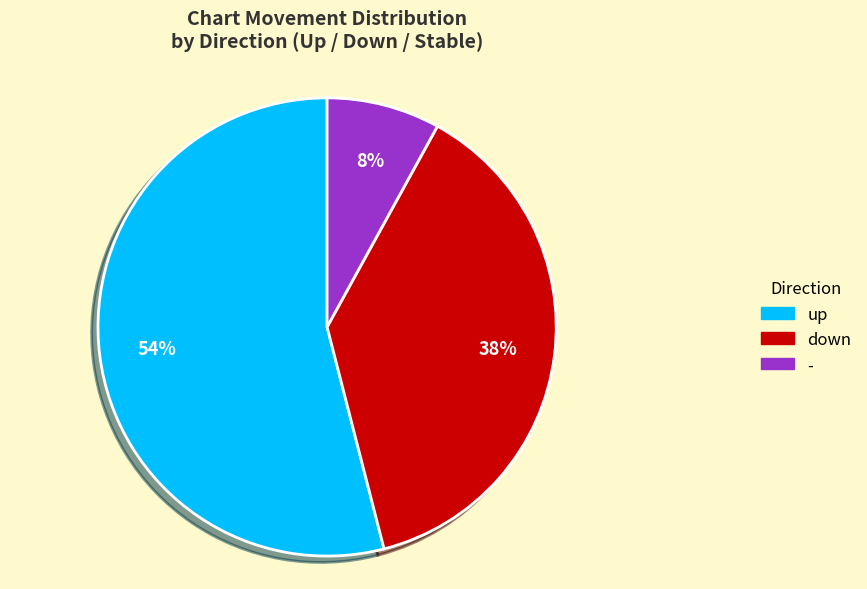

Does down account for over 50% of the chart?

No